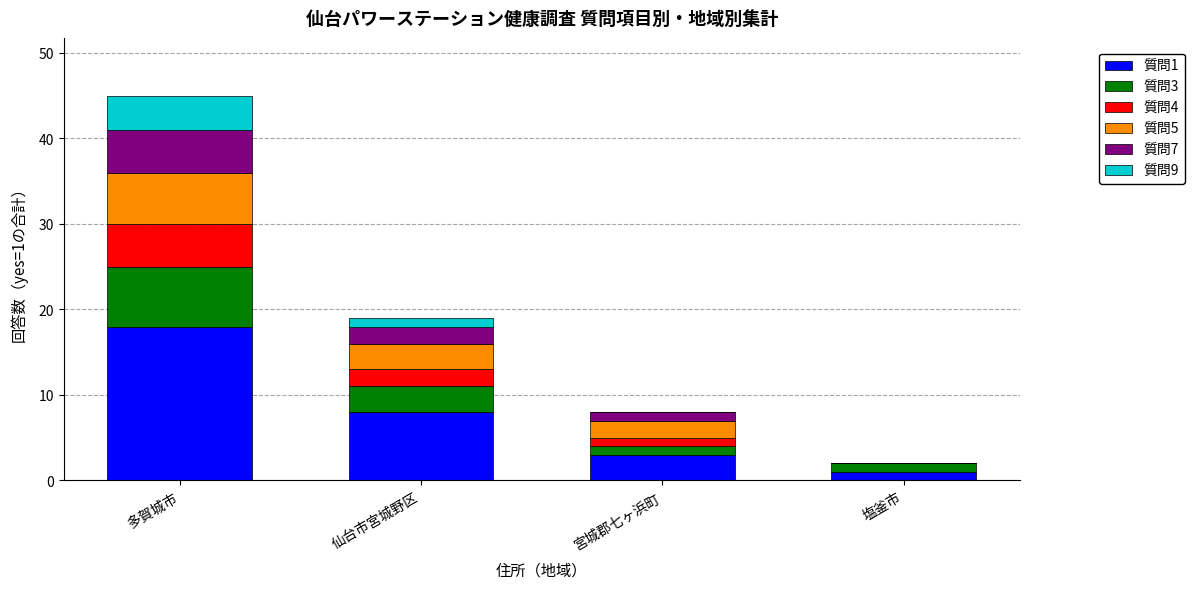

Are the bars horizontal?

No